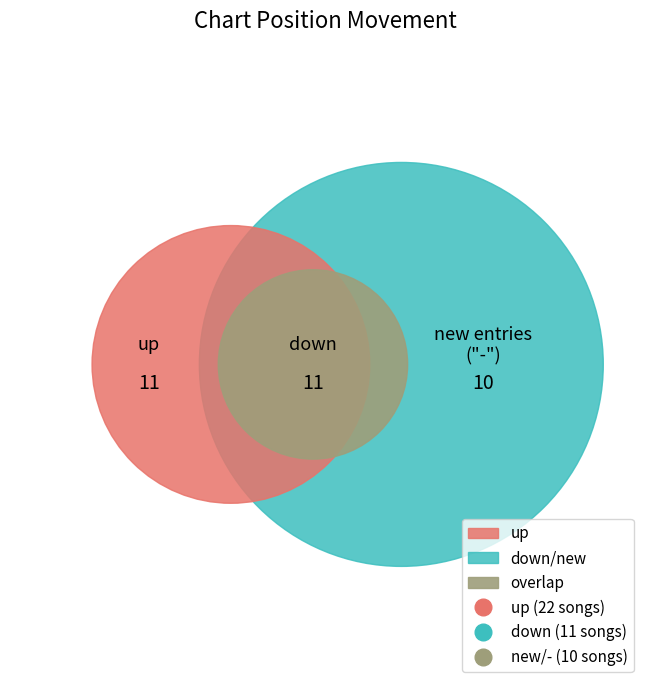

Is up the majority of the pie?

Yes